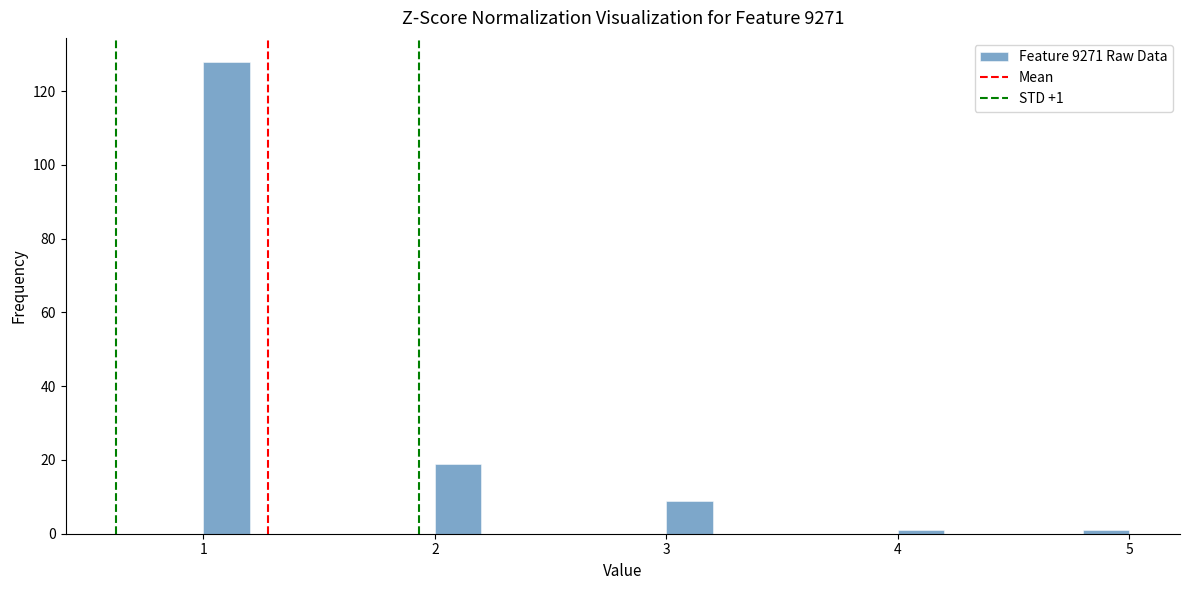

Around what value on the x-axis is the tallest bar? Give the approximate position of its centre, as read against the axis.

1.1